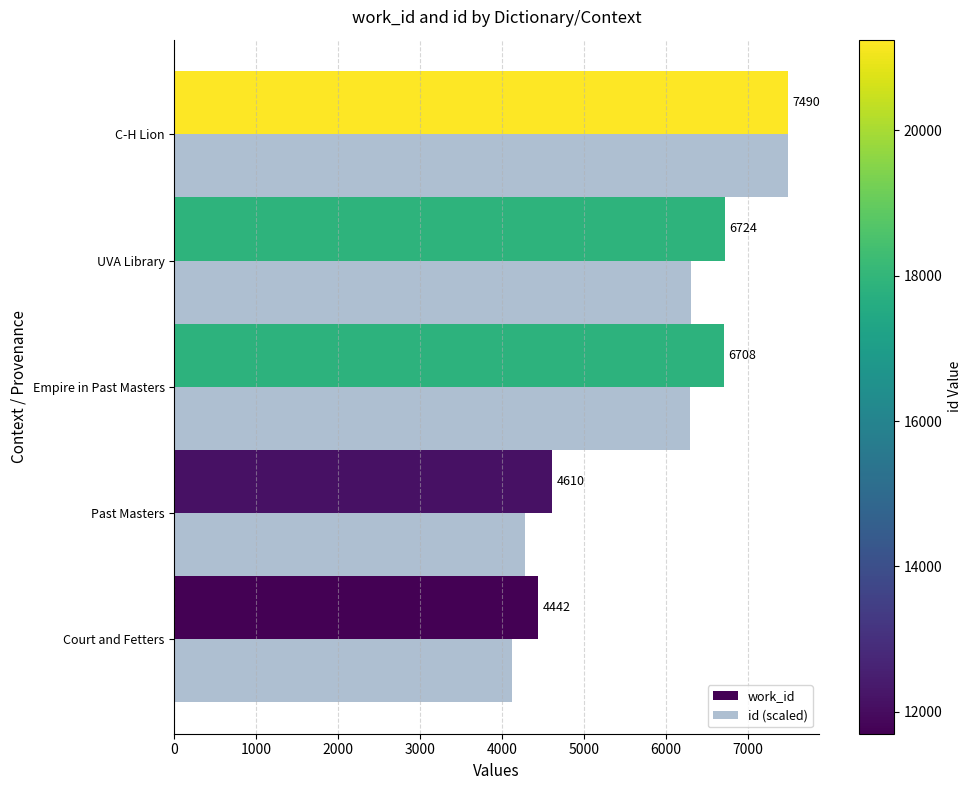

At how many categories does at least one series exceed 5692?

3